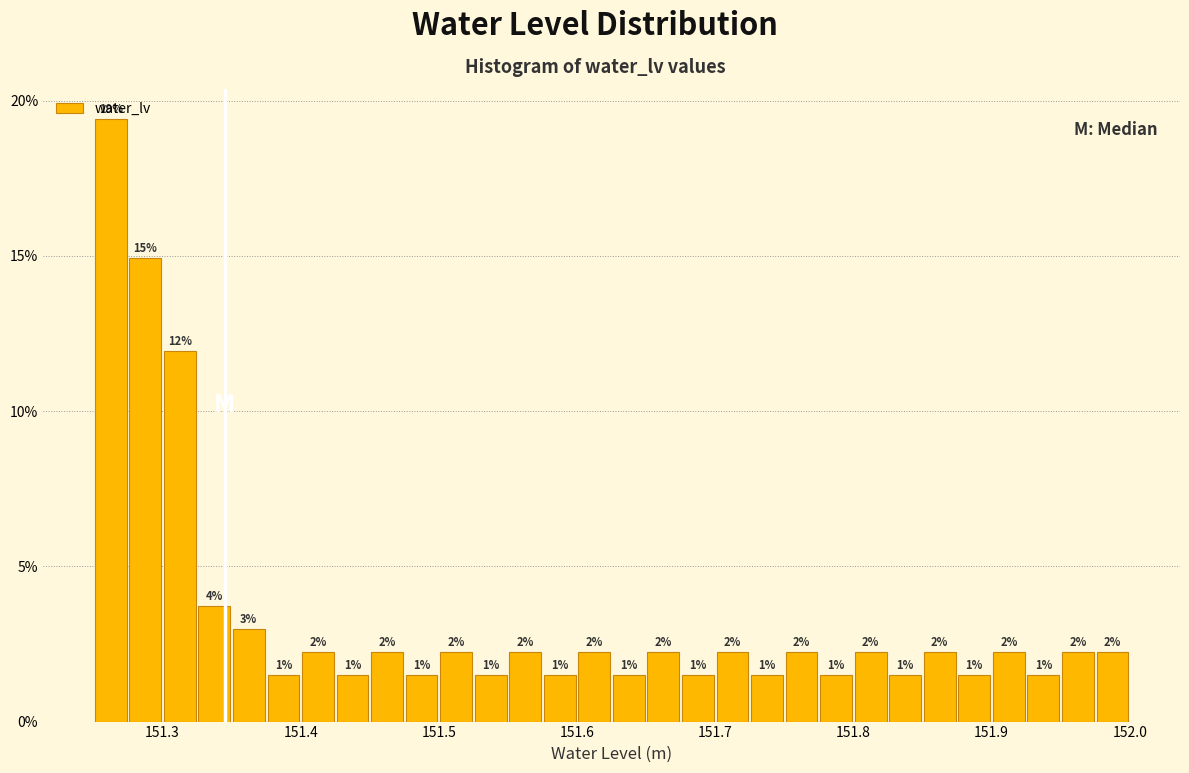

Read against the x-axis, roughly where is the centre of the tallest bar?

151.26